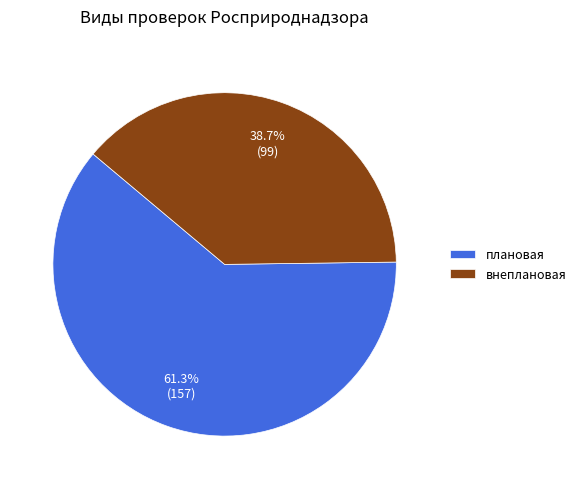

Is it true that внеплановая is 45% of the pie?

False